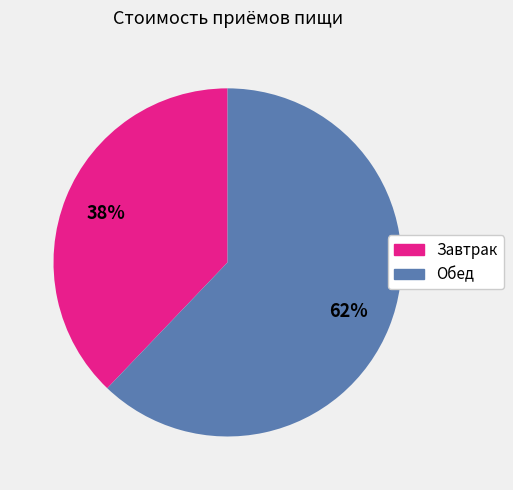

To the nearest percent, what is the combined percentage of Завтрак and Обед?

100%